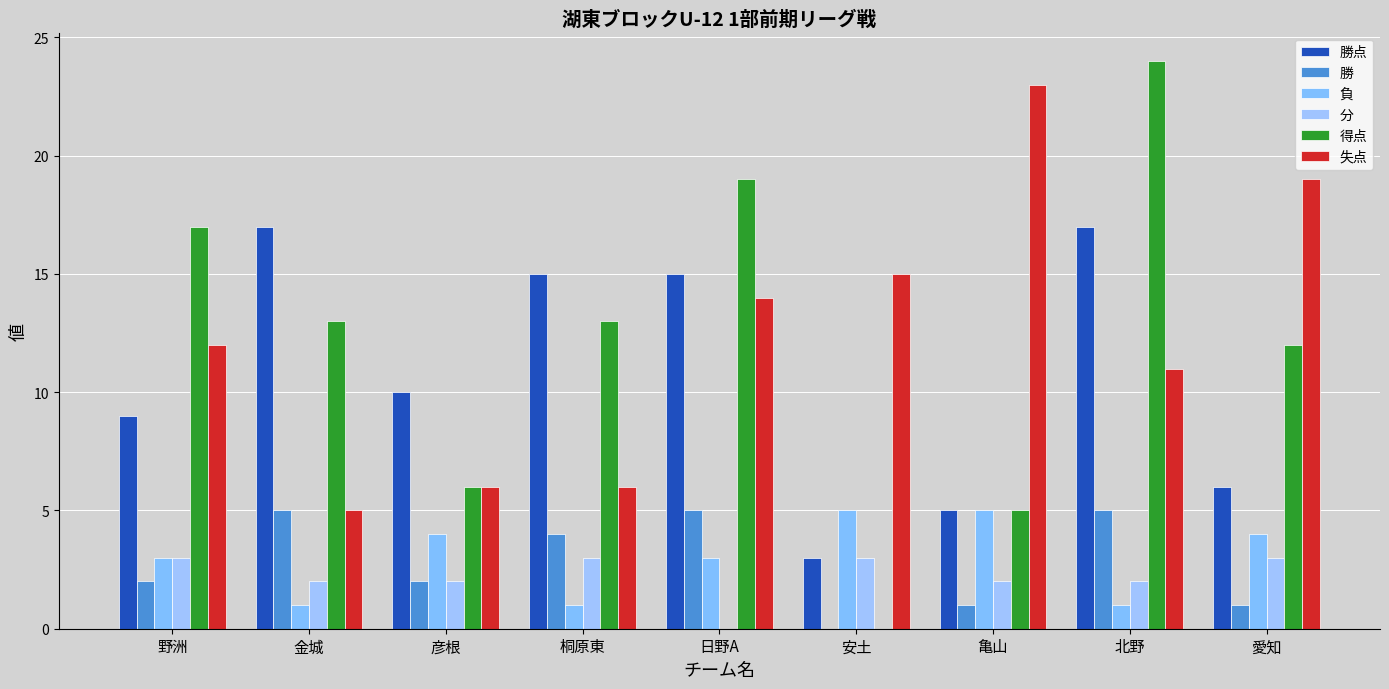

Reading left to right, list all the values displayed in this chart.

勝点: 野洲=9	金城=17	彦根=10	桐原東=15	日野A=15	安土=3	亀山=5	北野=17	愛知=6
勝: 野洲=2	金城=5	彦根=2	桐原東=4	日野A=5	安土=0	亀山=1	北野=5	愛知=1
負: 野洲=3	金城=1	彦根=4	桐原東=1	日野A=3	安土=5	亀山=5	北野=1	愛知=4
分: 野洲=3	金城=2	彦根=2	桐原東=3	日野A=0	安土=3	亀山=2	北野=2	愛知=3
得点: 野洲=17	金城=13	彦根=6	桐原東=13	日野A=19	安土=0	亀山=5	北野=24	愛知=12
失点: 野洲=12	金城=5	彦根=6	桐原東=6	日野A=14	安土=15	亀山=23	北野=11	愛知=19